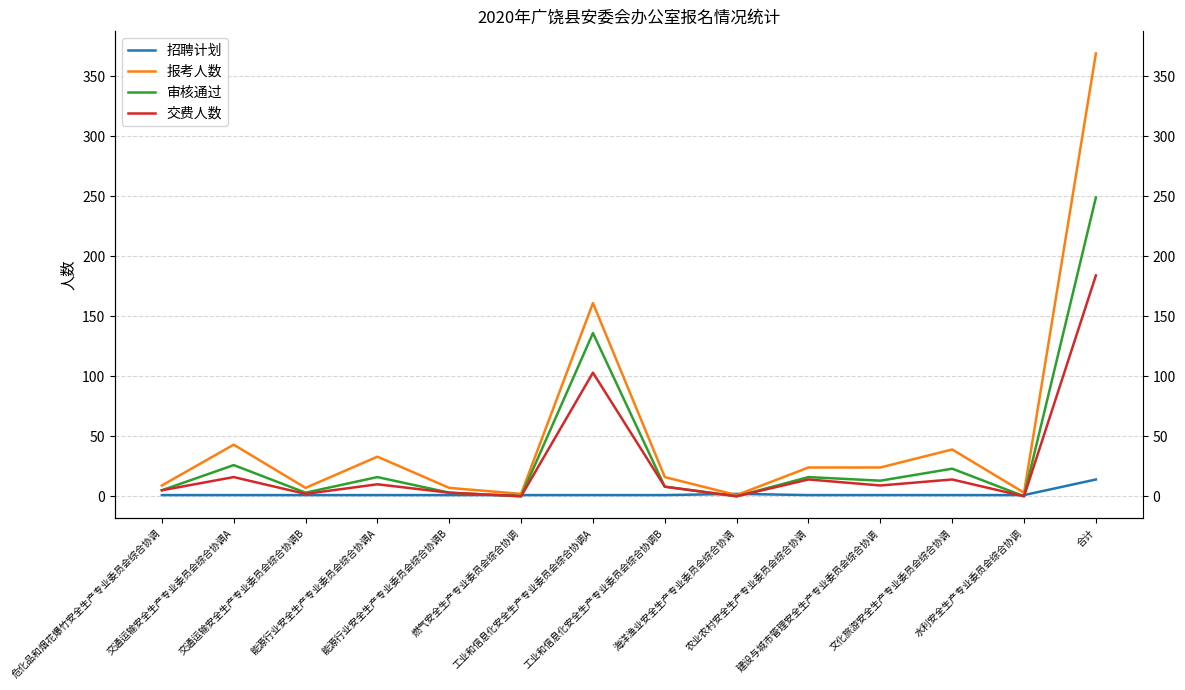

What is the label of the 12th point from the right?

交通运输安全生产专业委员会综合协调B